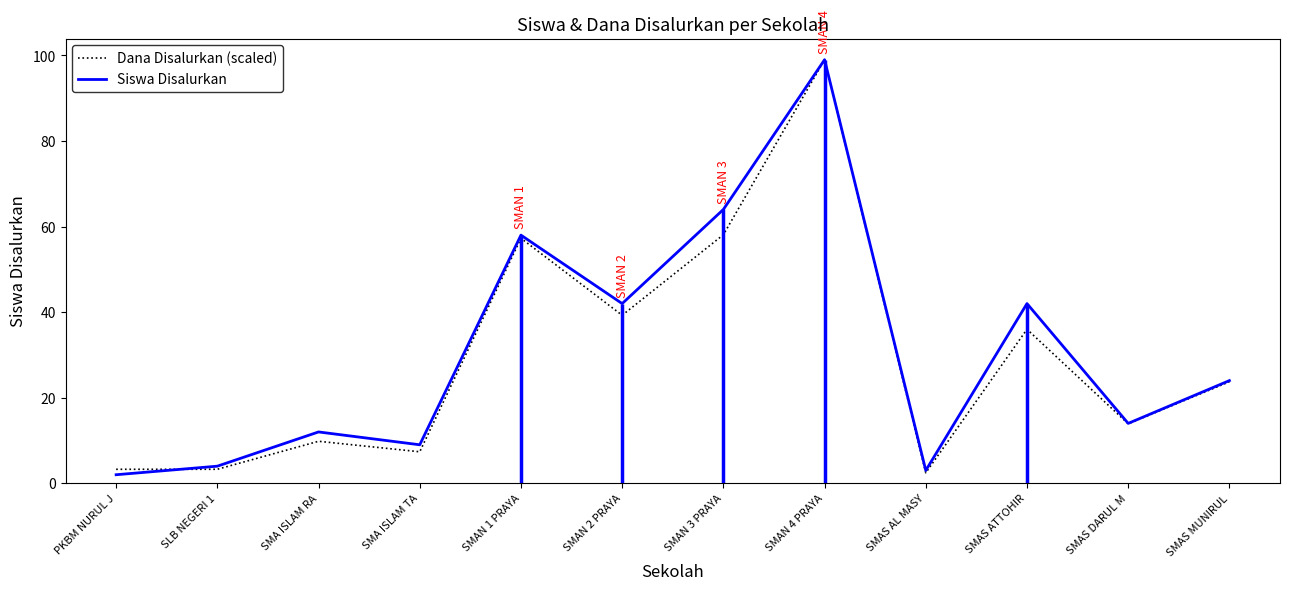

What is the spread (max minus min) of values at SMAS MUNIRUL?

0.3